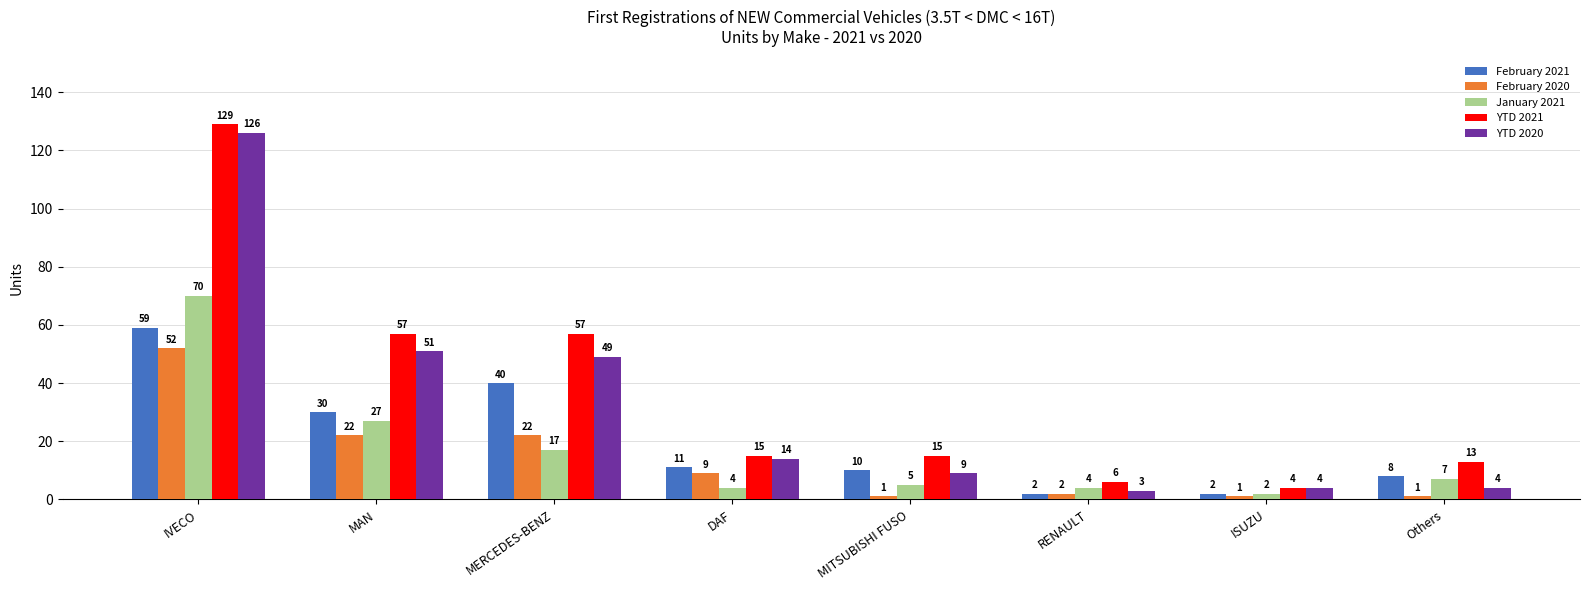

What is the total value across all series at IVECO?

436